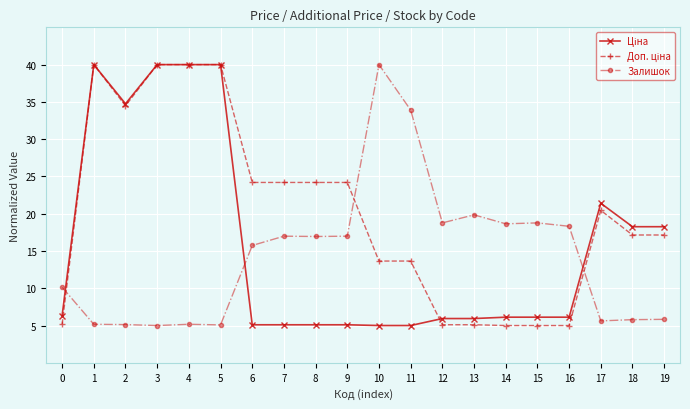

What is the total value across all series at 5?

85.1